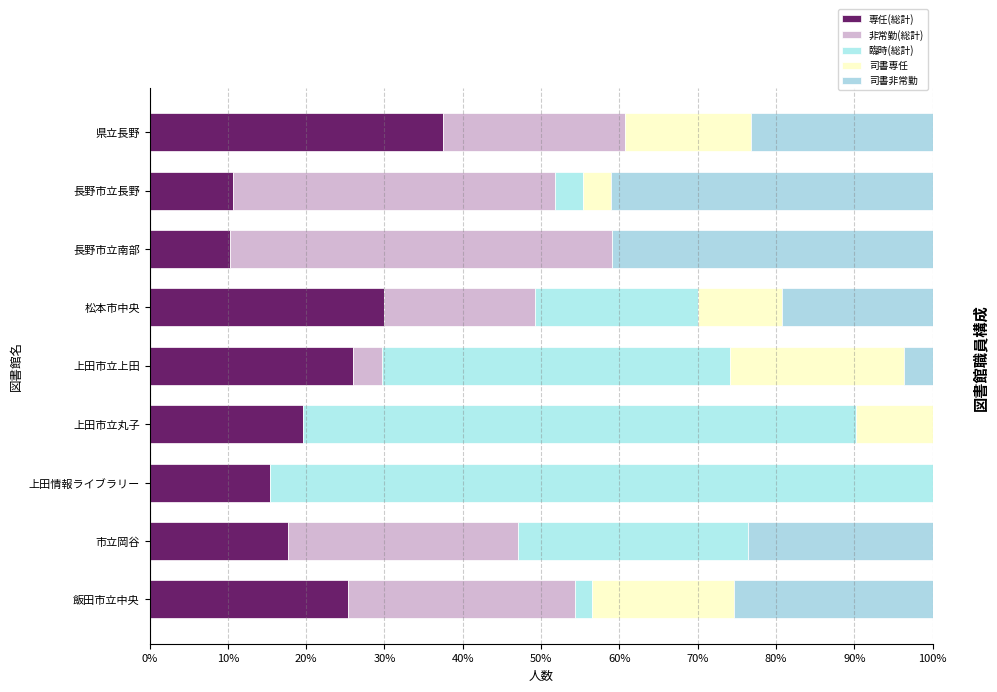

How many categories are shown in the chart?

9